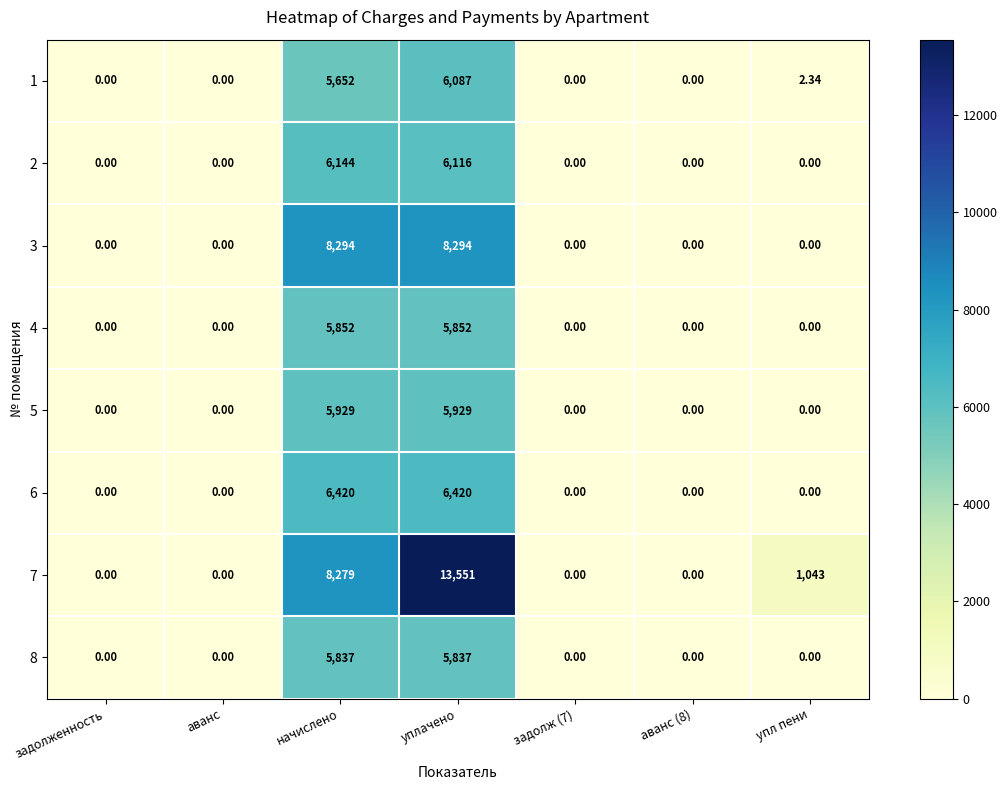

Is the value of 2 at аванс greater than the value of 6 at начислено?

No